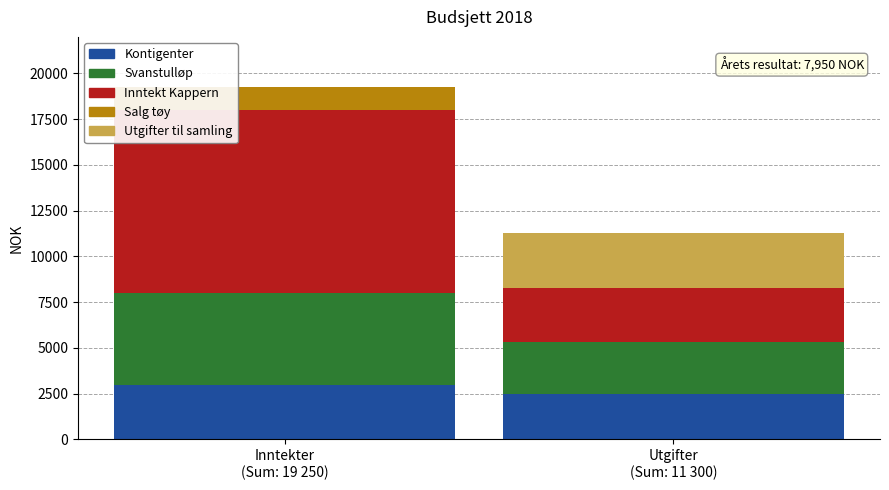

At which label does Inntekter first exceed 5000?

Inntekt Kappern